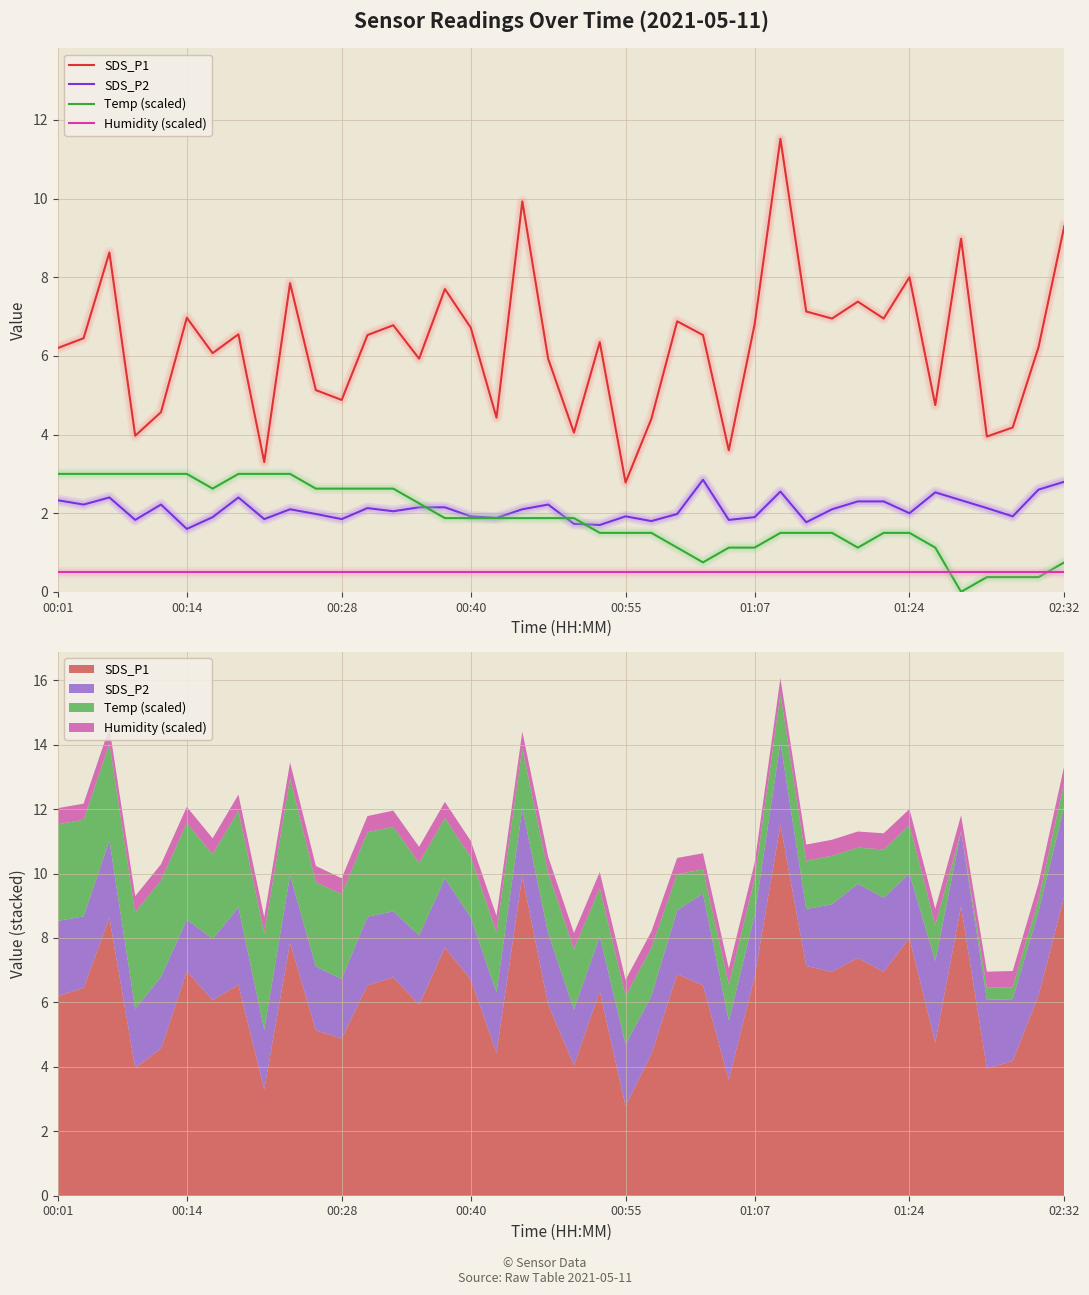

What is the average value of the SDS_P1 series?

6.3